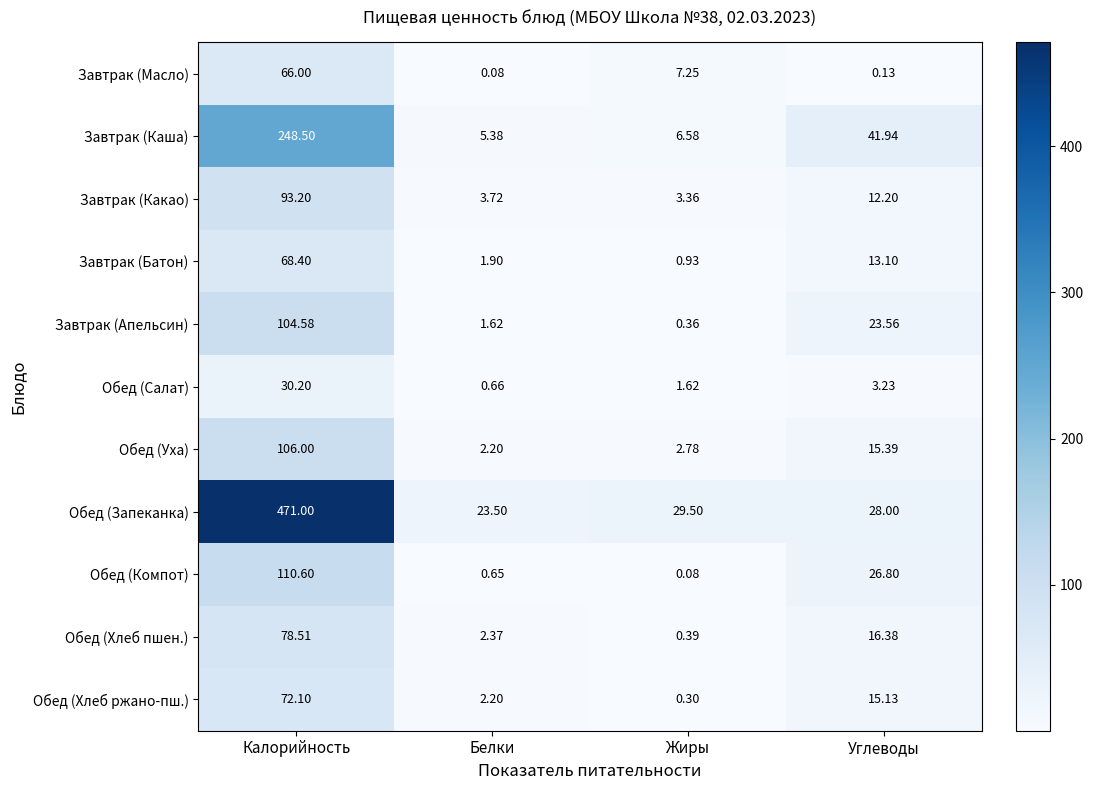

Which category has the highest value across all series?

Калорийность